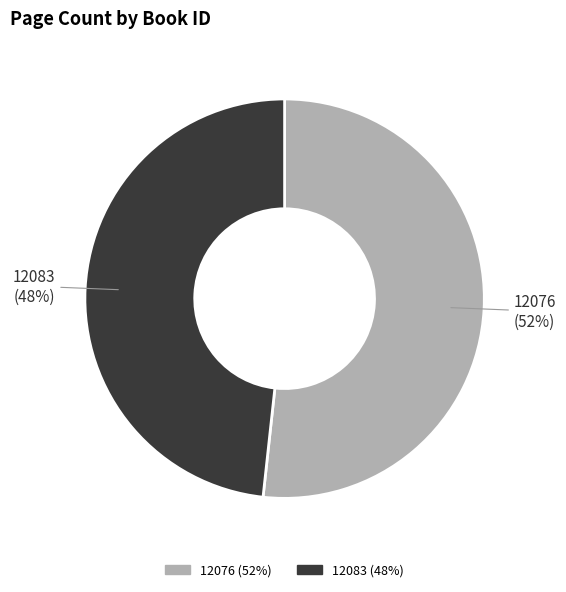

Is it true that 12083 is 60% of the pie?

False